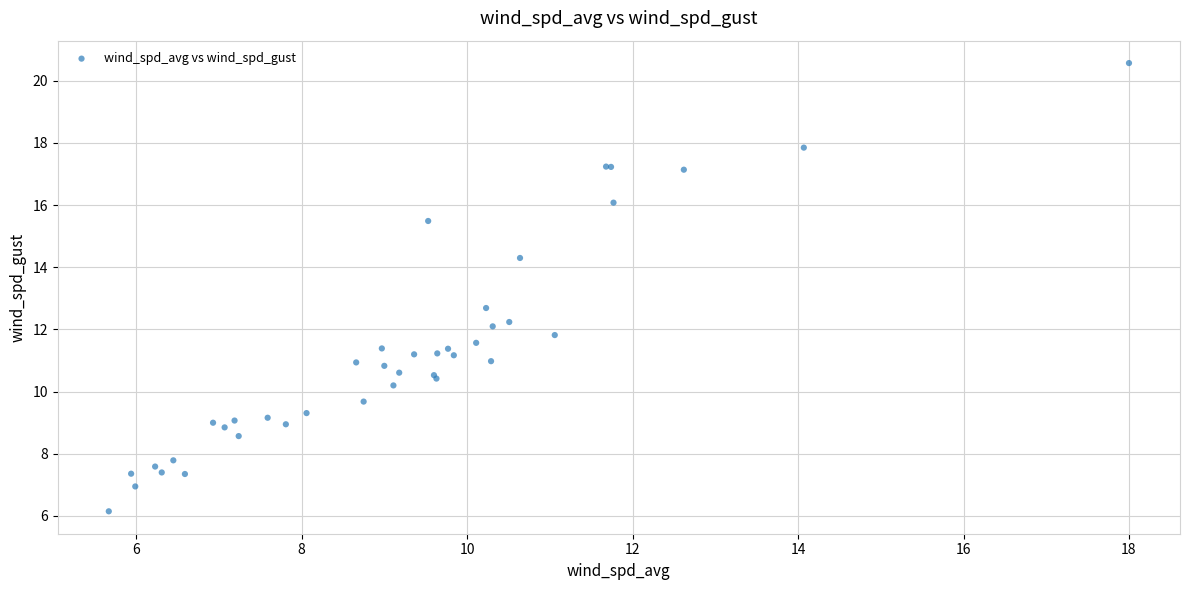

What Y value in the scatter plot is closest to 13?

12.7